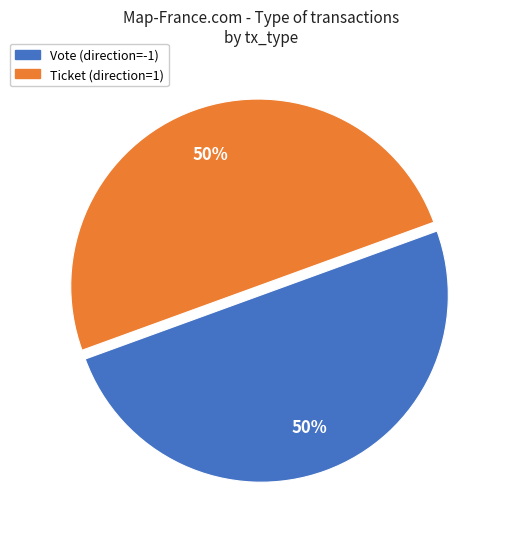

True or false: Ticket accounts for 1% of the total.

False